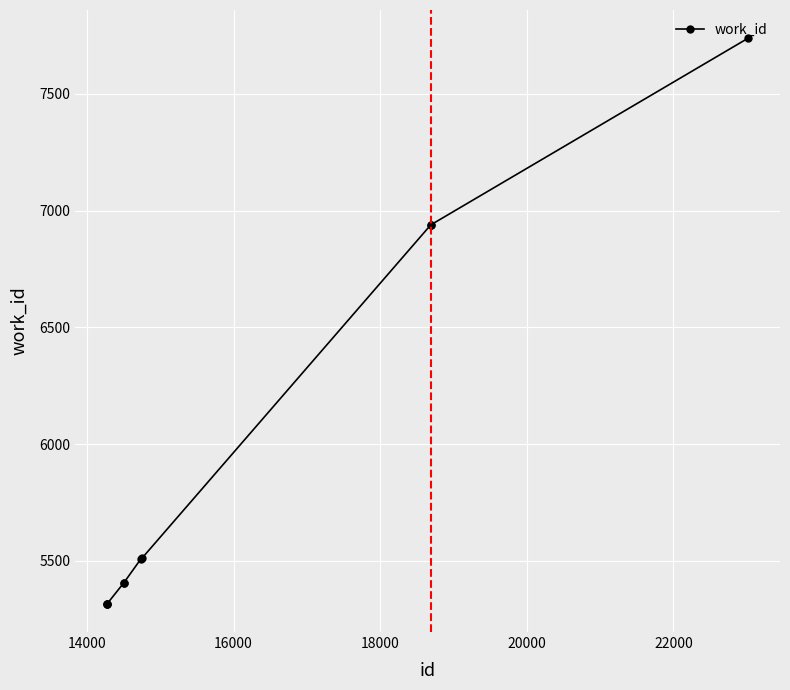

What is the greatest value displayed?

7738